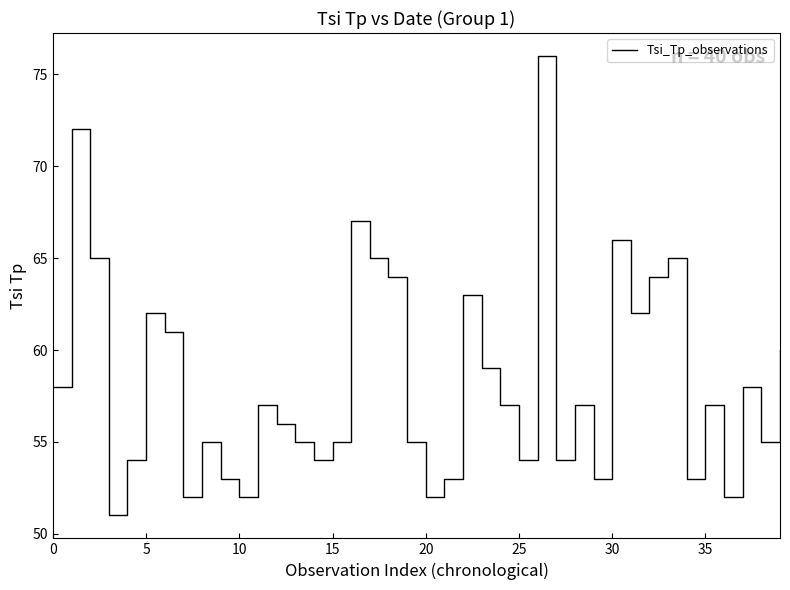

What is the greatest value displayed?

76